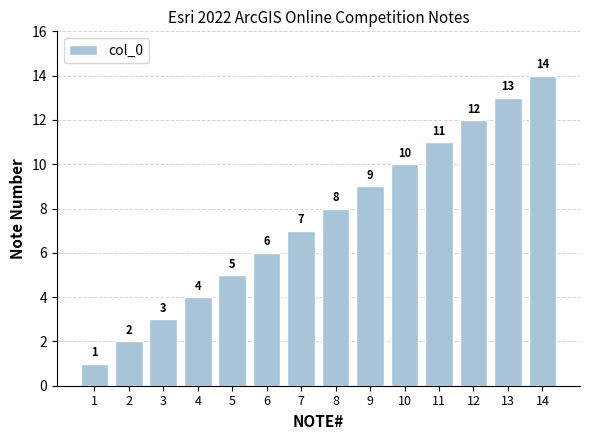

The chart shows a value of 2 at 1. True or false?

False